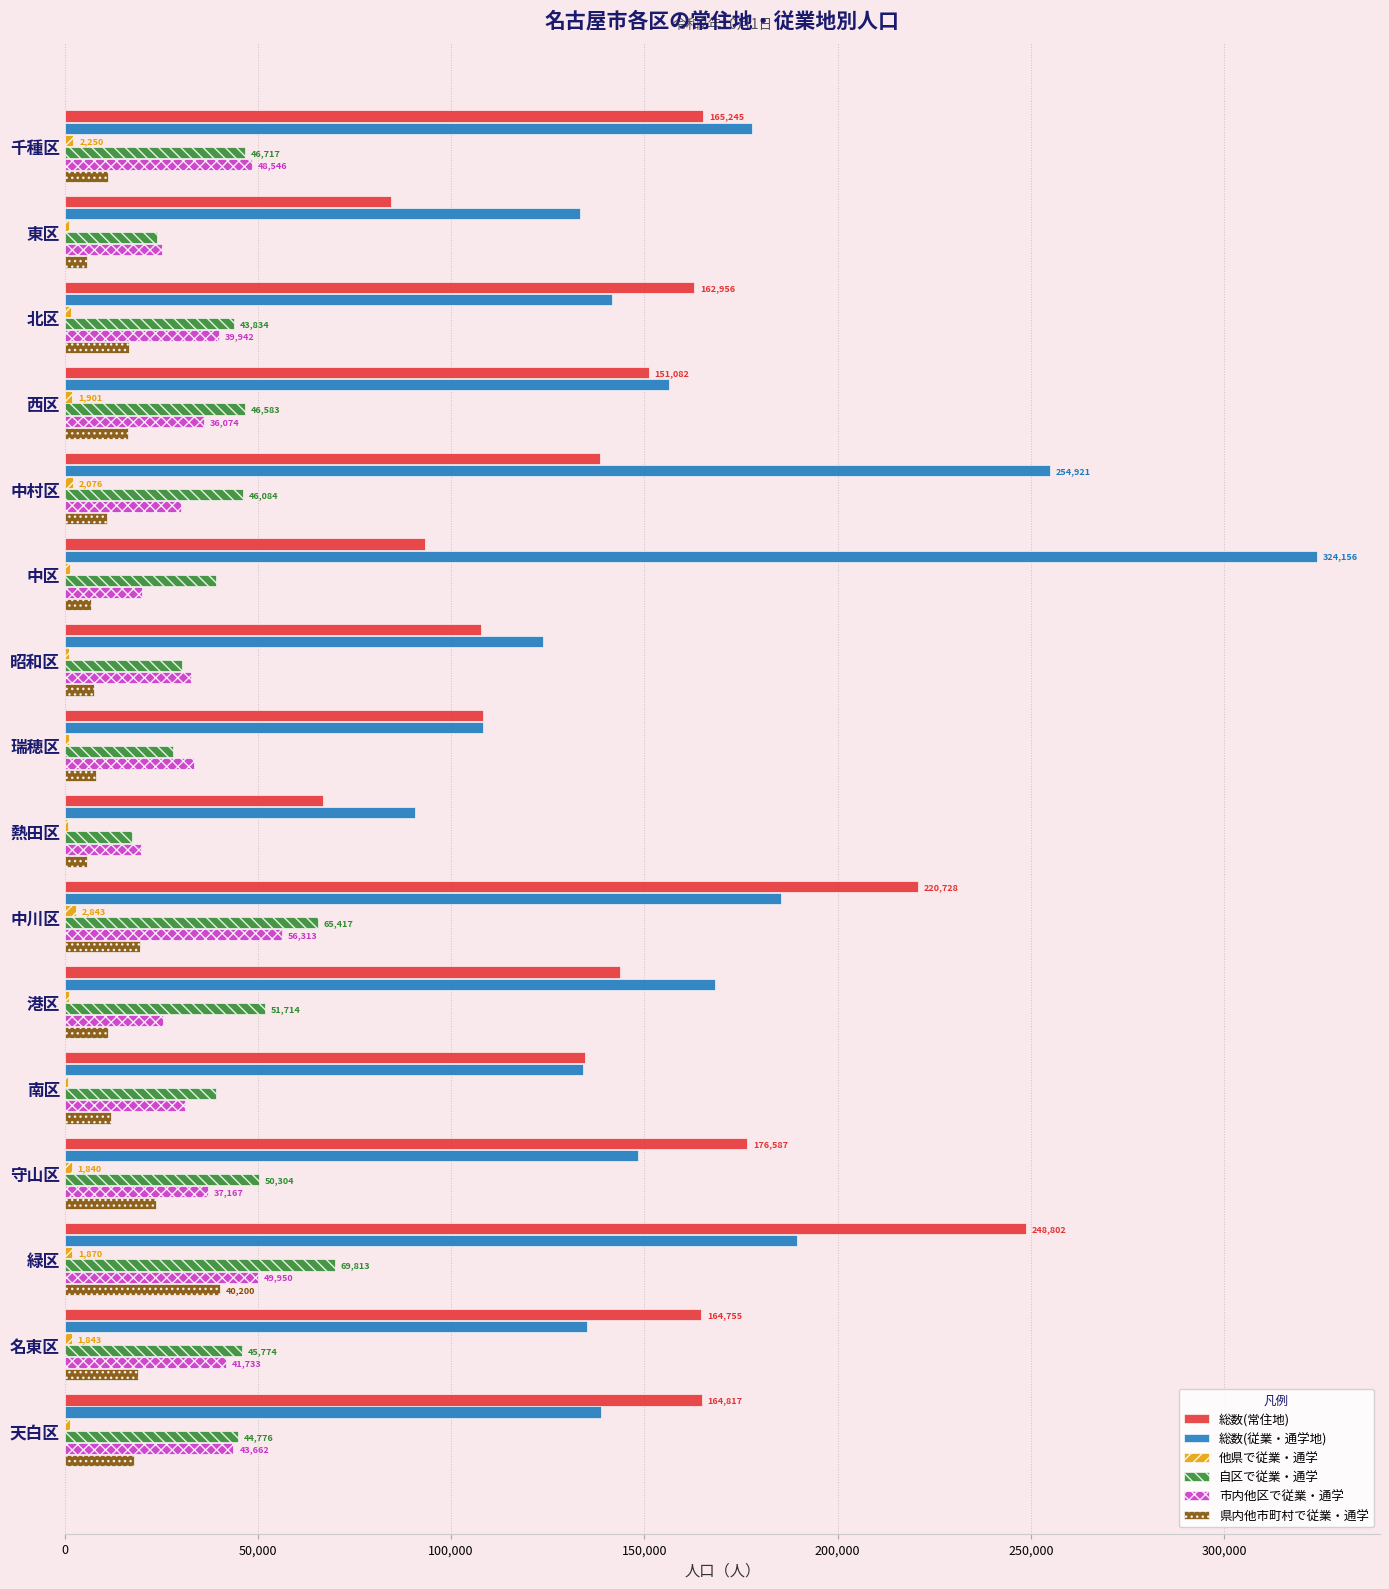

What is the greatest value displayed?

324156